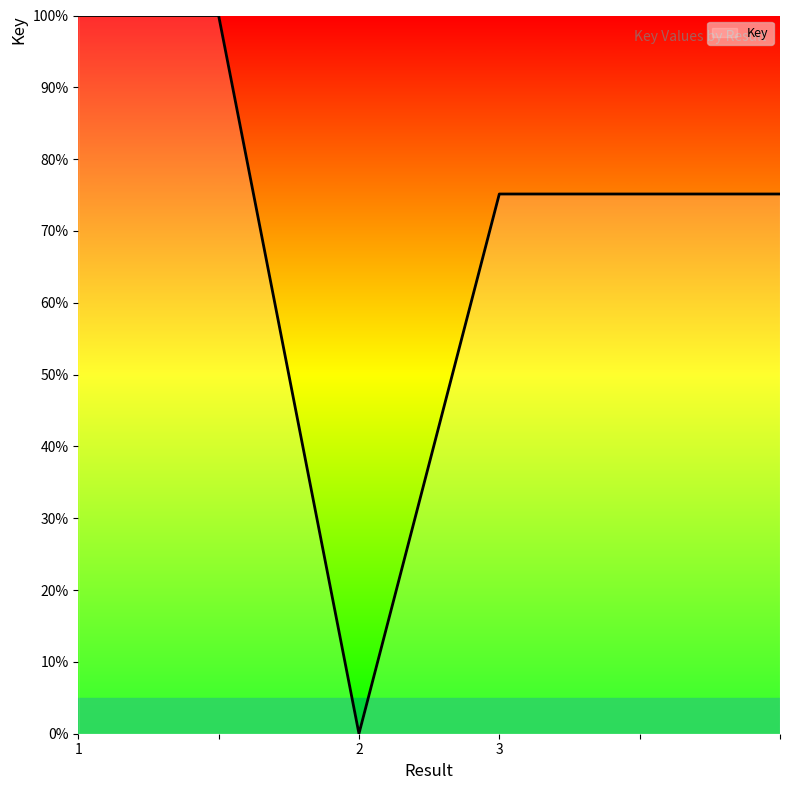

What is the sum of all values?

425.4